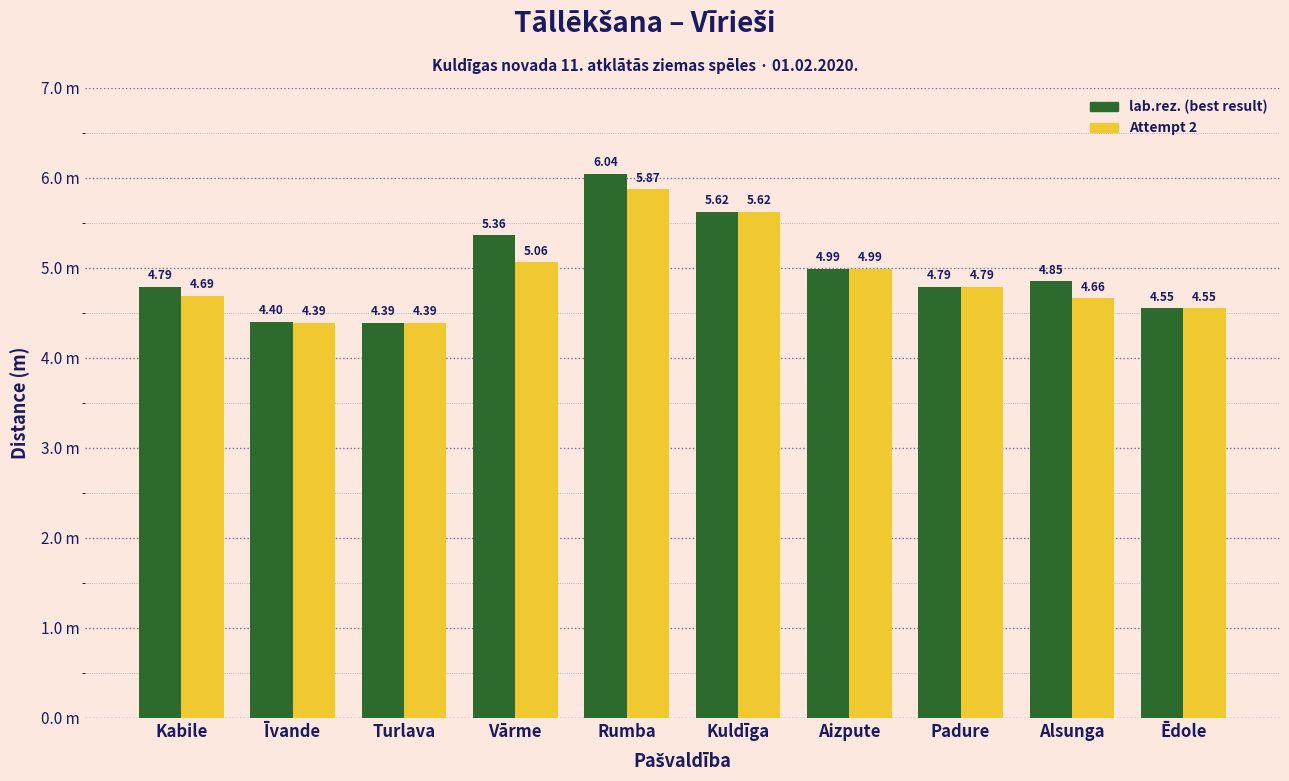

The value of lab.rez. (best result) at Aizpute is 5.0. True or false?

True